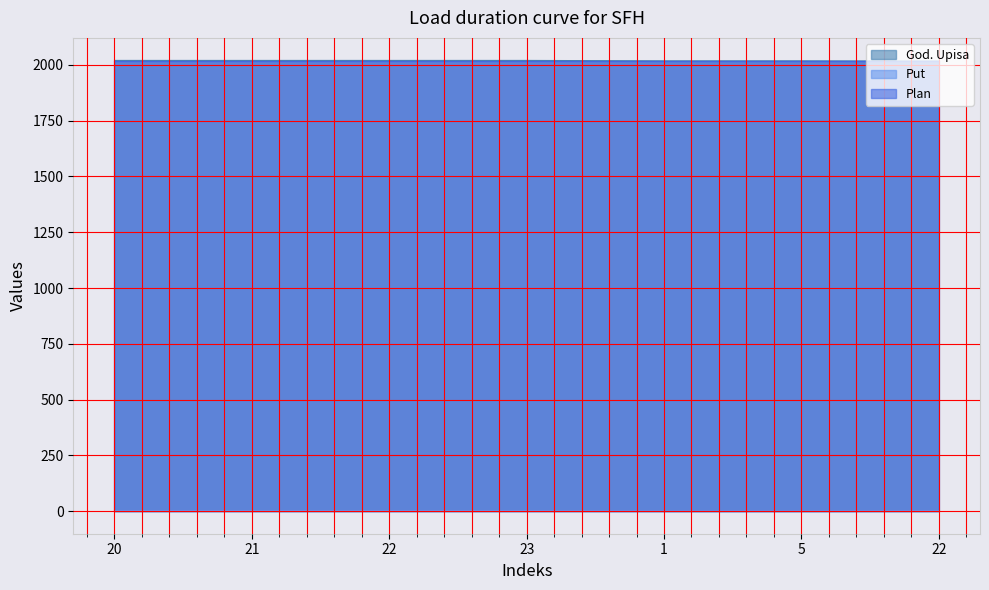

Reading left to right, extract all data points from this chart.

God. Upisa: 2020	2020	2020	2020	2018	2018	2017
Put: 2	2	2	2	1	1	2